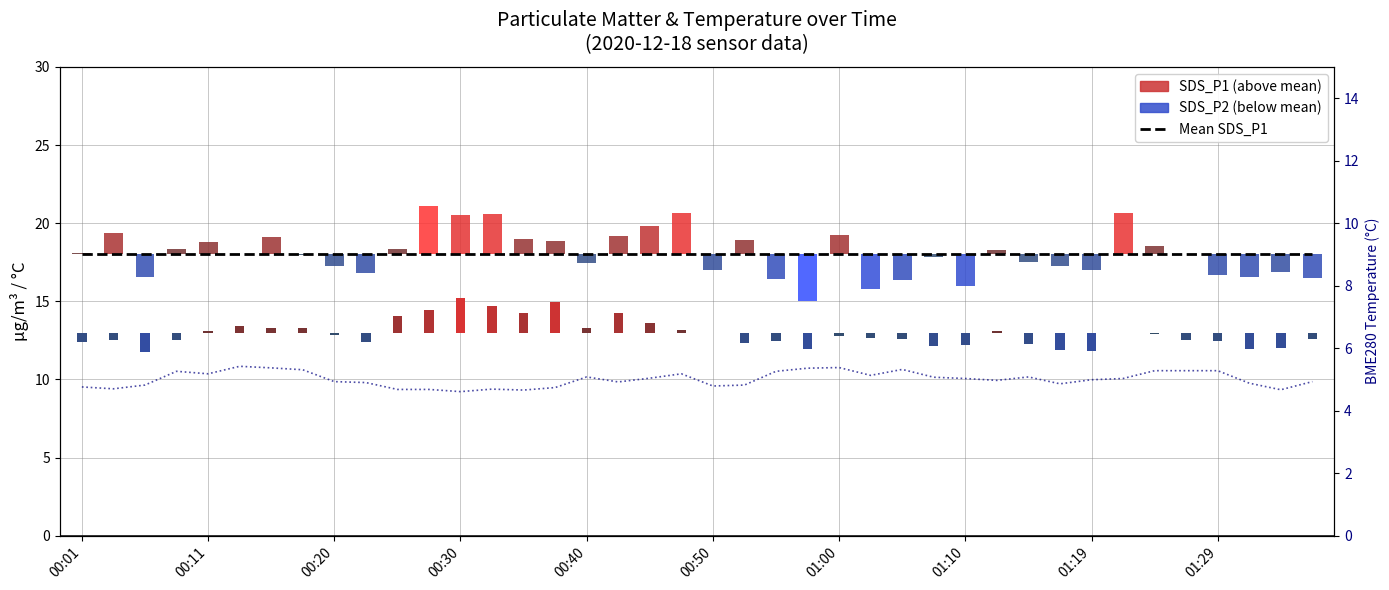

The value of Mean SDS_P1 at 11 is 10.0. True or false?

False